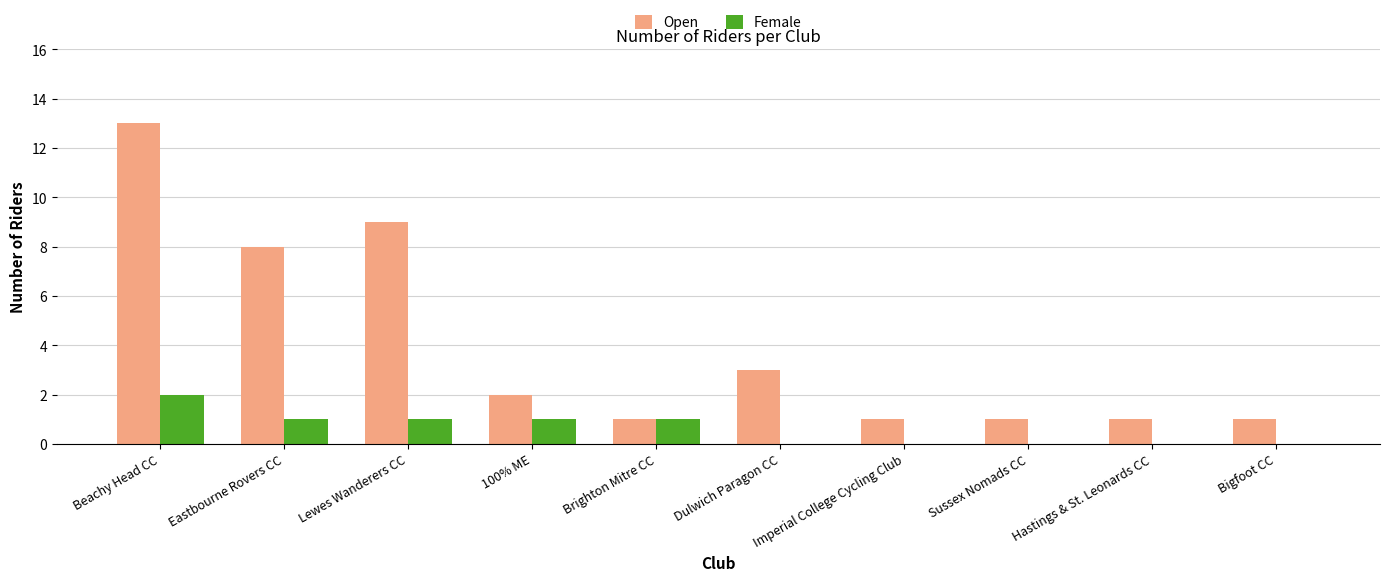

Which series has the largest total across all categories?

Open